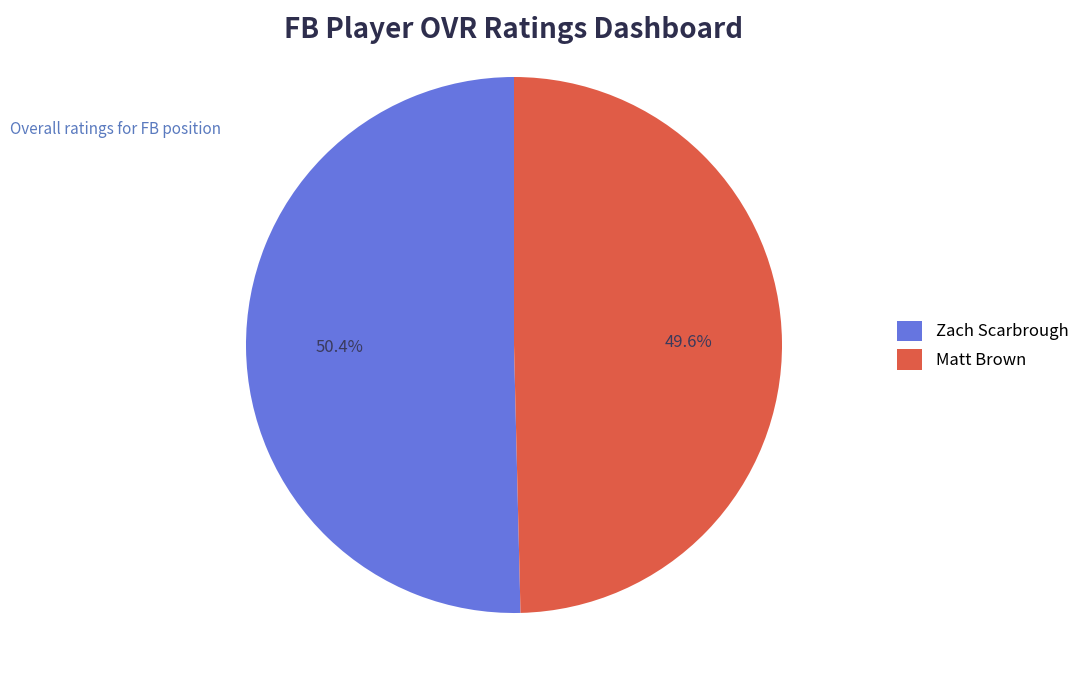

The Zach Scarbrough slice represents 36% of the pie. True or false?

False